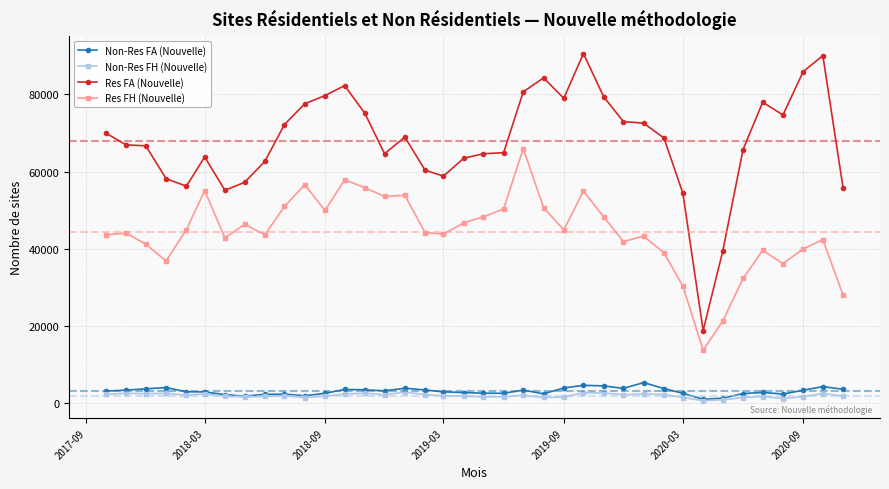

What is the lowest value of the Res FH (Nouvelle) series?

13679